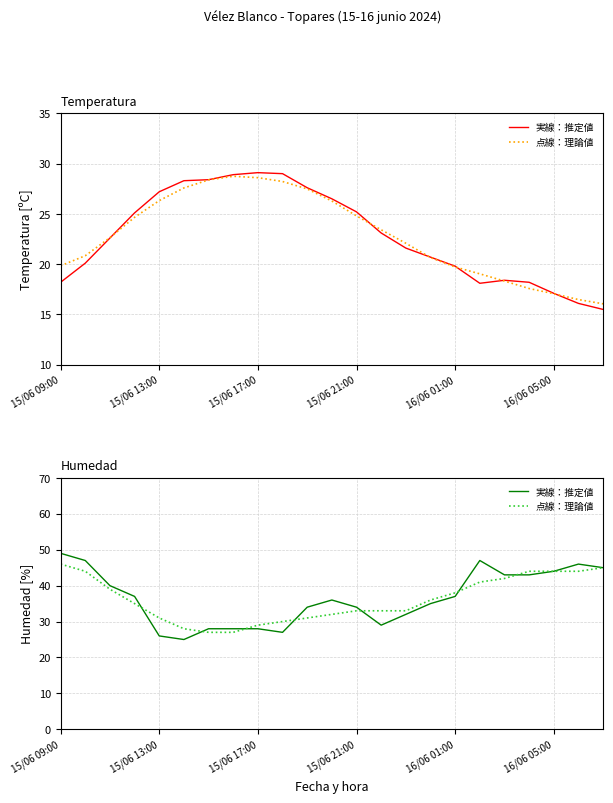

Where does the 実線：推定値 series first go above 36?

15/06 09:00